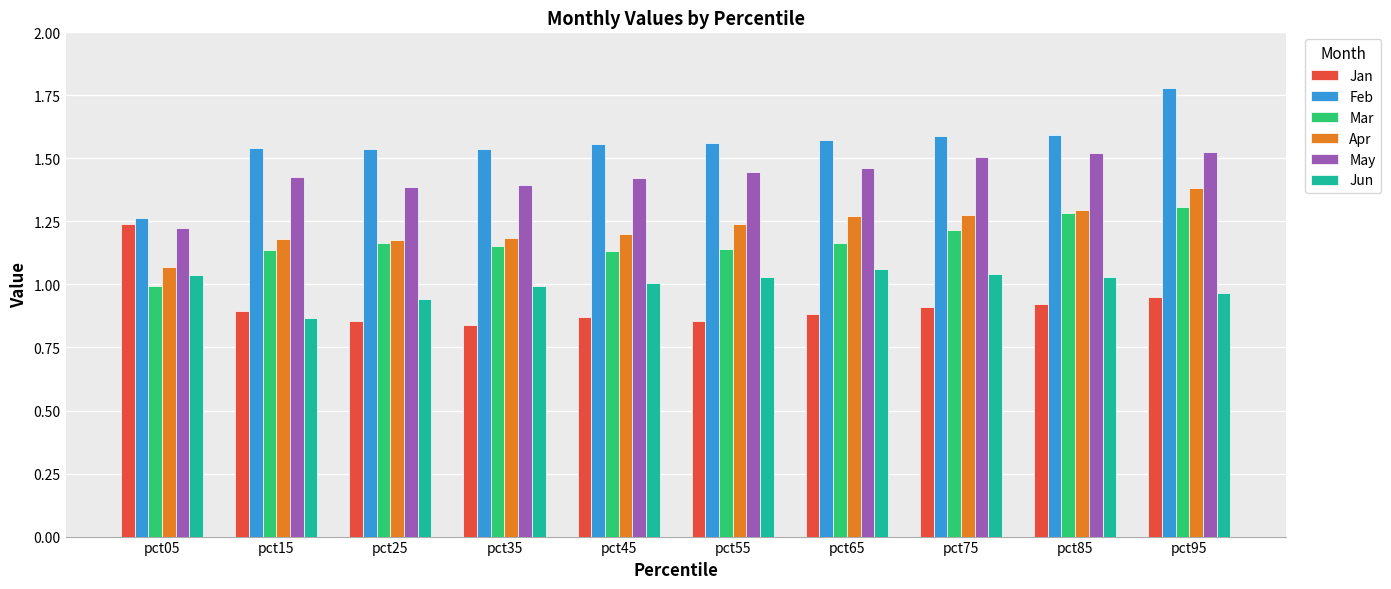

What is the difference between the highest and lowest values at pct45?

0.7